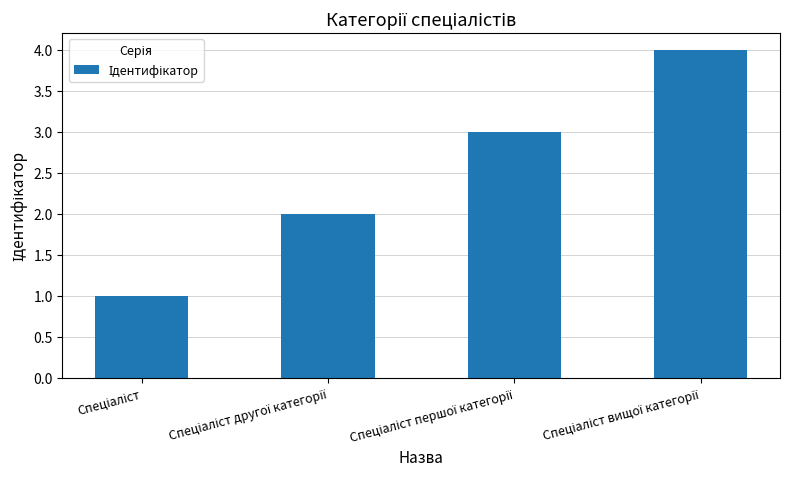

What is the sum of all values?

10